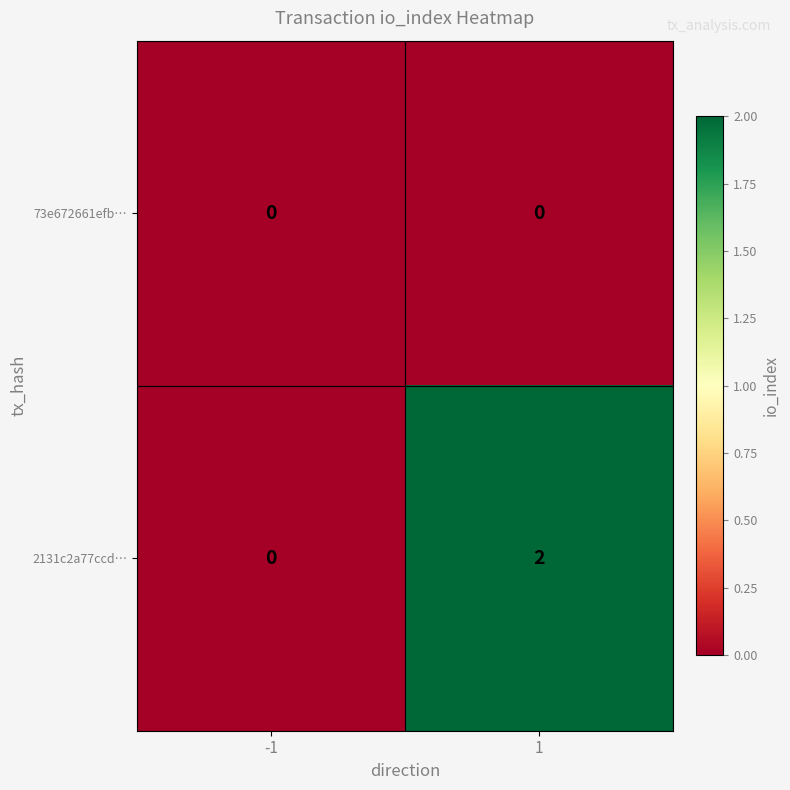

Is the value of 2131c2a77ccd… at 1 greater than the value of 73e672661efb… at -1?

Yes